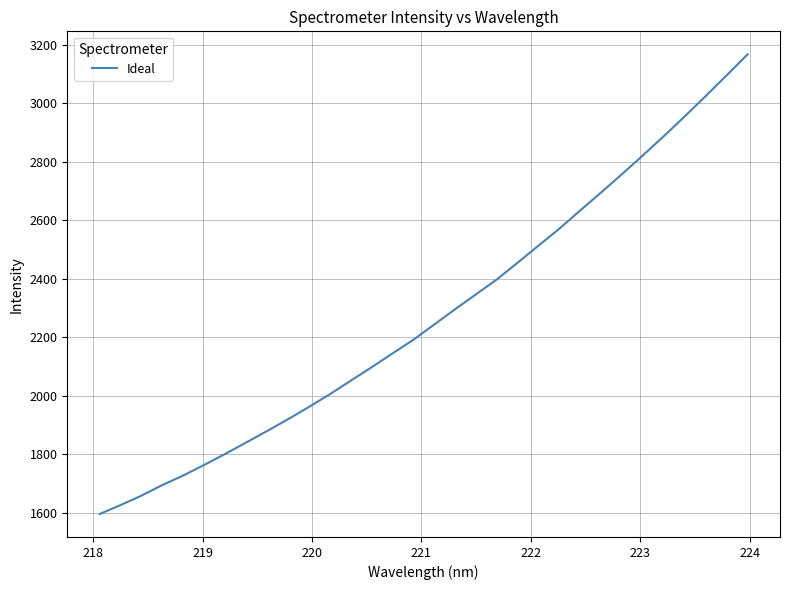

What is the sum of all values?

72818.9